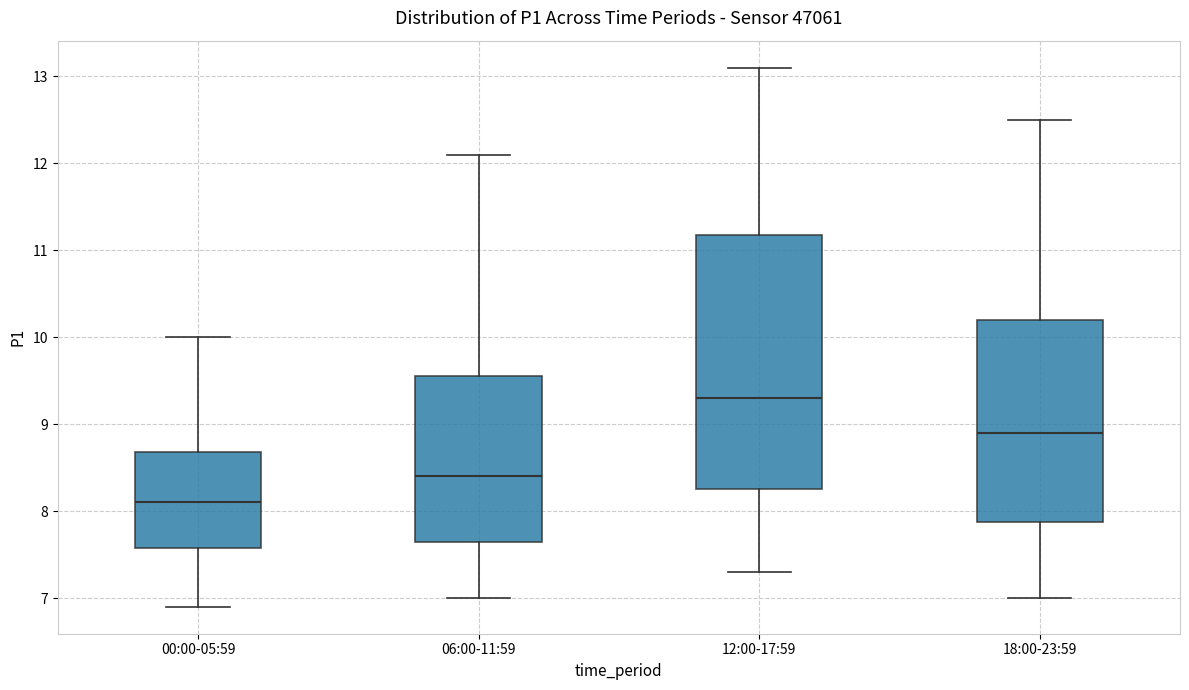

Reading left to right, transcribe this box plot: for each box, give where its median line is, the range the box spans, and where its two whiskers end, as read against the y-axis. The values are not printed on the chart, so give them approximately, as read against the axis.

00:00-05:59: median 8.1, box 7.6 to 8.7, whiskers 6.9 to 10.0
06:00-11:59: median 8.4, box 7.7 to 9.6, whiskers 7.0 to 12.1
12:00-17:59: median 9.3, box 8.3 to 11.2, whiskers 7.3 to 13.1
18:00-23:59: median 8.9, box 7.9 to 10.2, whiskers 7.0 to 12.5